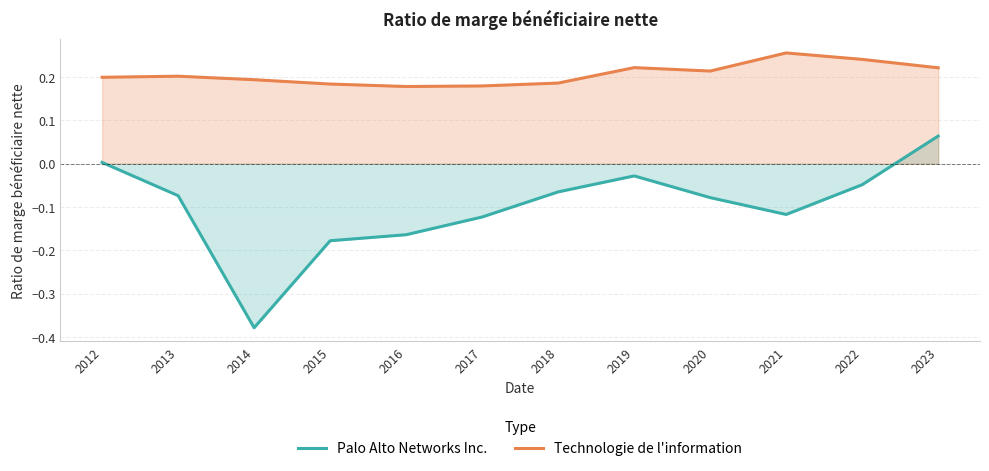

True or false: Palo Alto Networks Inc. and Technologie de l'information intersect in this chart.

False